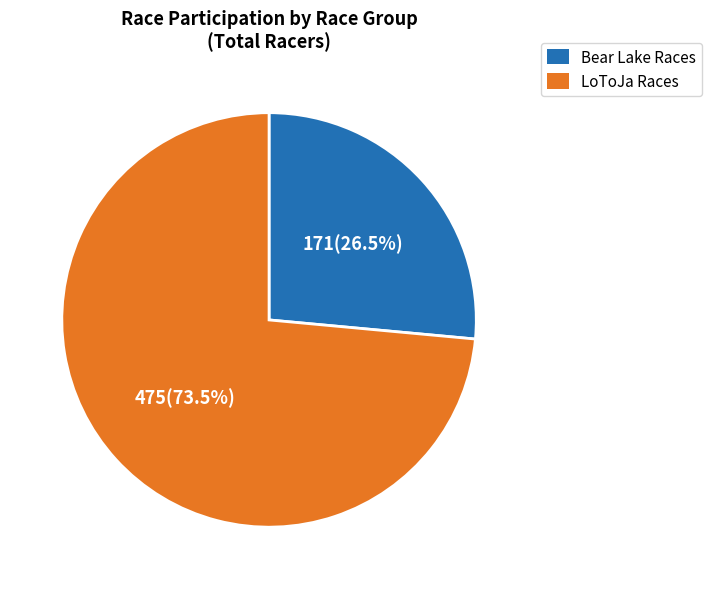

Rank the categories by value from lowest to highest.

Bear Lake Races, LoToJa Races